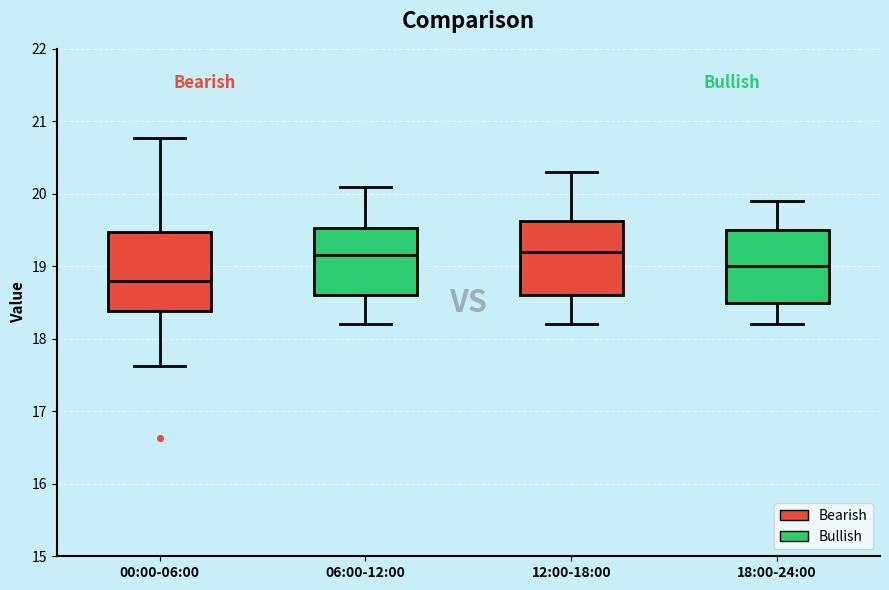

Reading left to right, transcribe this box plot: for each box, give where its median line is, the range the box spans, and where its two whiskers end, as read against the y-axis. The values are not printed on the chart, so give them approximately, as read against the axis.

00:00-06:00: median 18.8, box 18.4 to 19.5, whiskers 17.6 to 20.8
06:00-12:00: median 19.2, box 18.6 to 19.5, whiskers 18.2 to 20.1
12:00-18:00: median 19.2, box 18.6 to 19.6, whiskers 18.2 to 20.3
18:00-24:00: median 19.0, box 18.5 to 19.5, whiskers 18.2 to 19.9